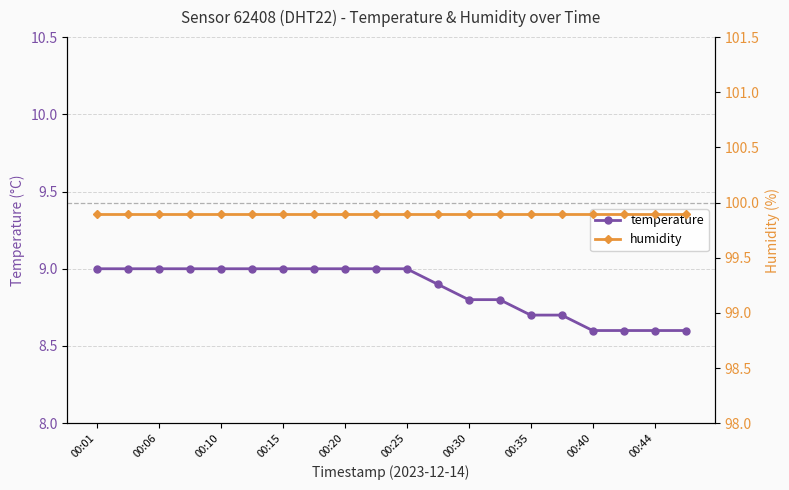

What is the lowest value of the temperature series?

8.6